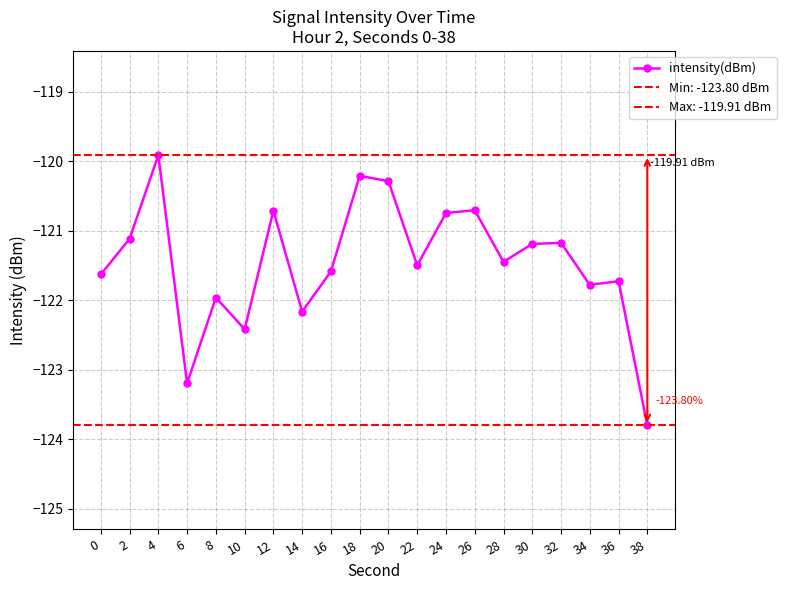

The value at 30 is -198.0. True or false?

False